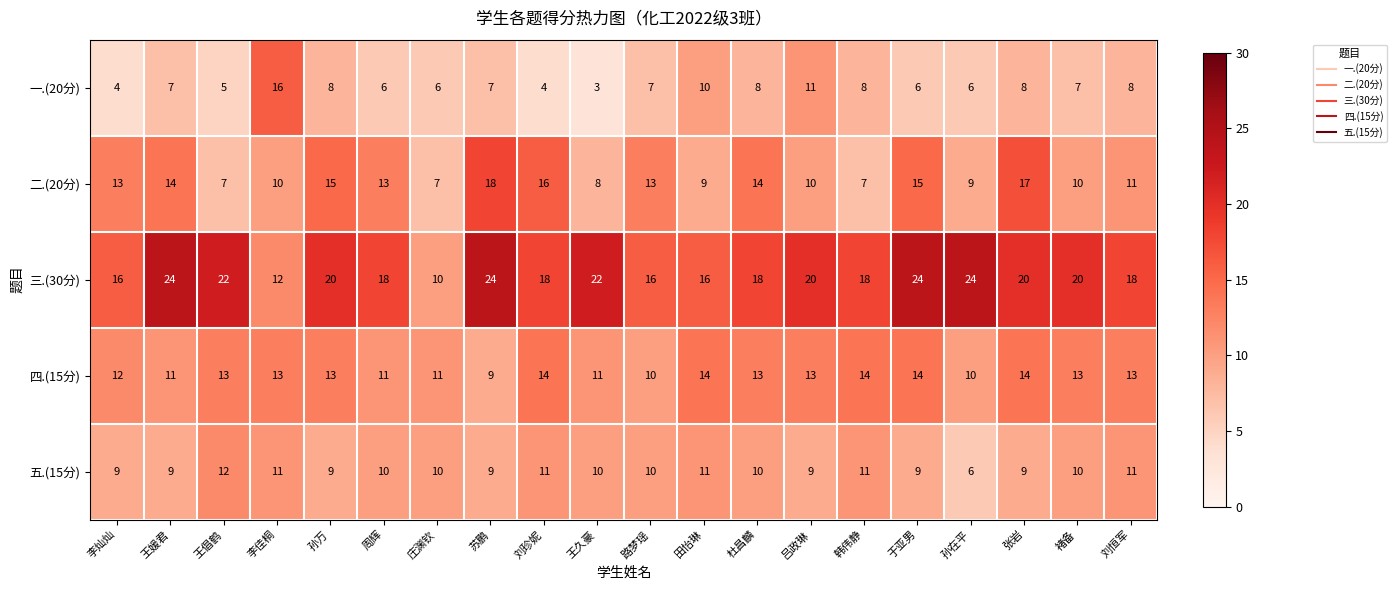

At which category does the chart reach its minimum across all series?

王久豪